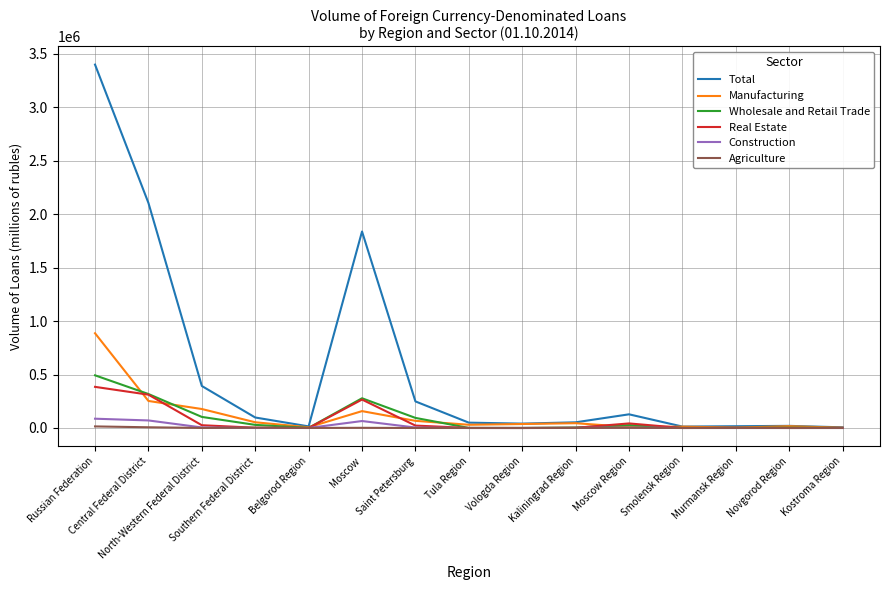

Which series has the largest total across all categories?

Total